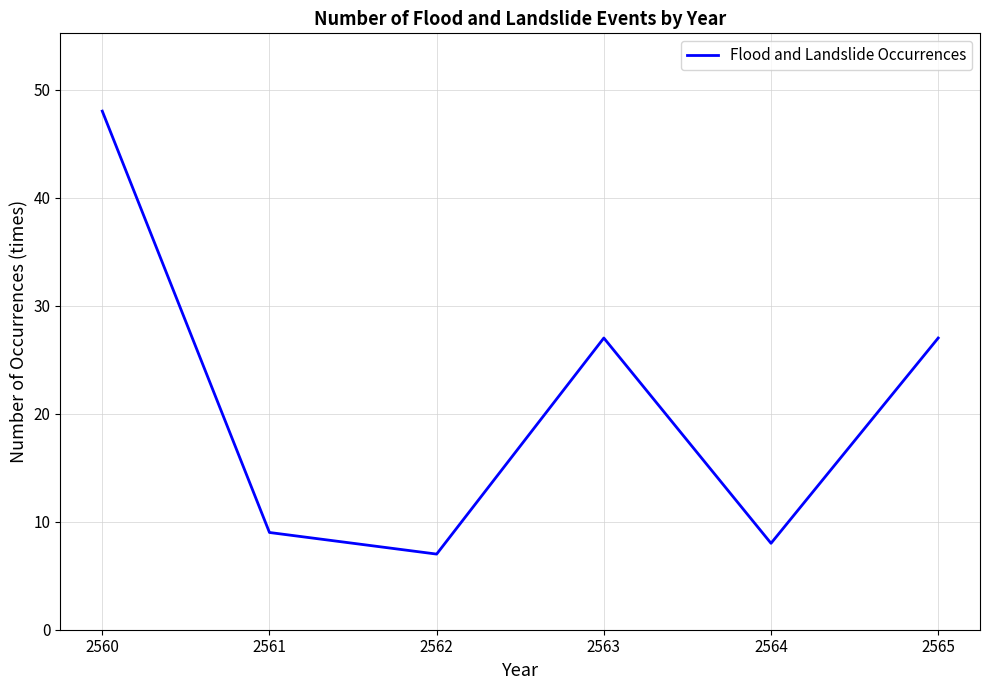

Reading right to left, what are all the values shown in this chart?

27	8	27	7	9	48